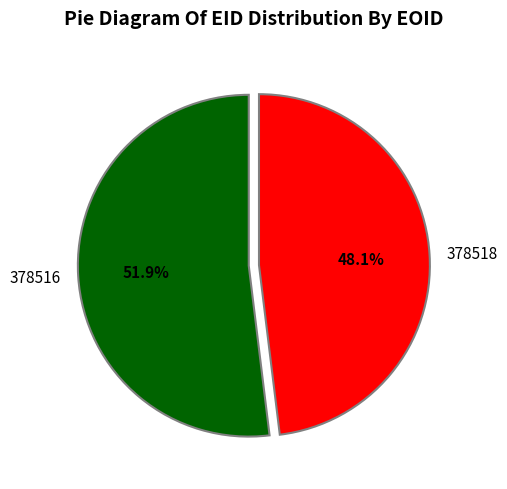

Is 378518 the majority of the pie?

No